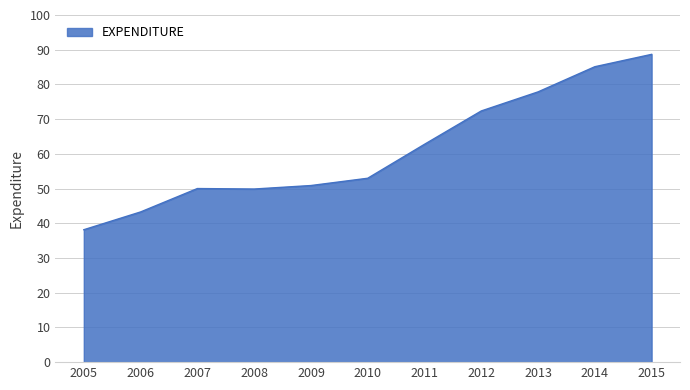

How many categories are shown in the chart?

11